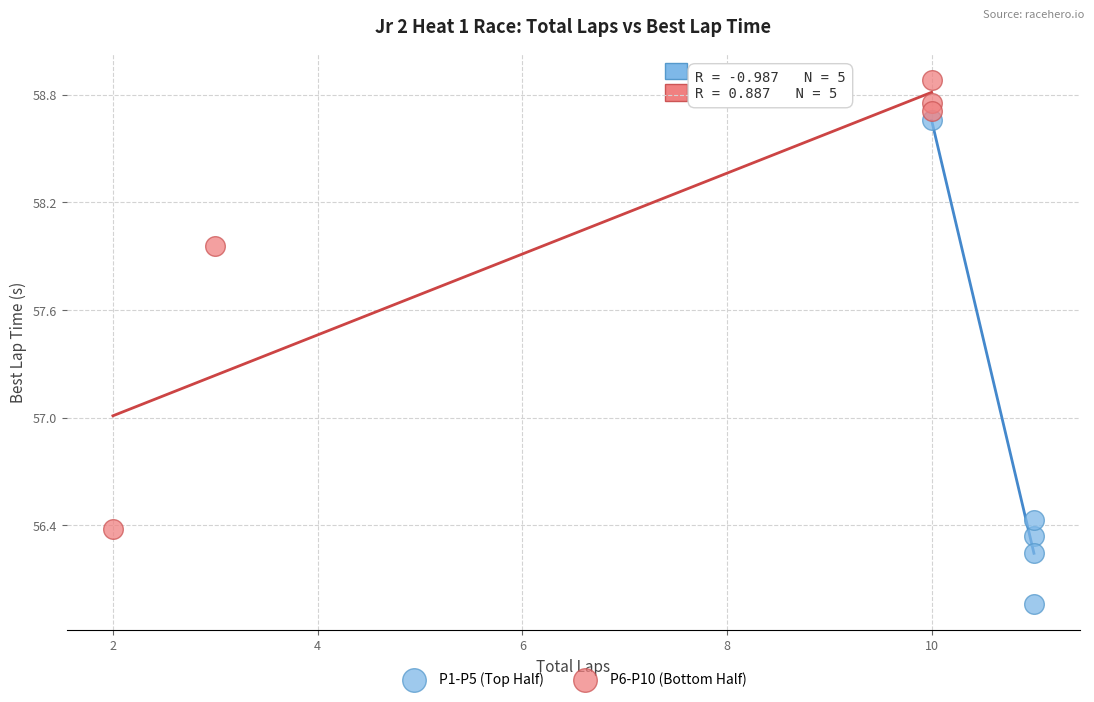

What are all the series names shown in the legend?

P1-P5 (Top Half), P6-P10 (Bottom Half)